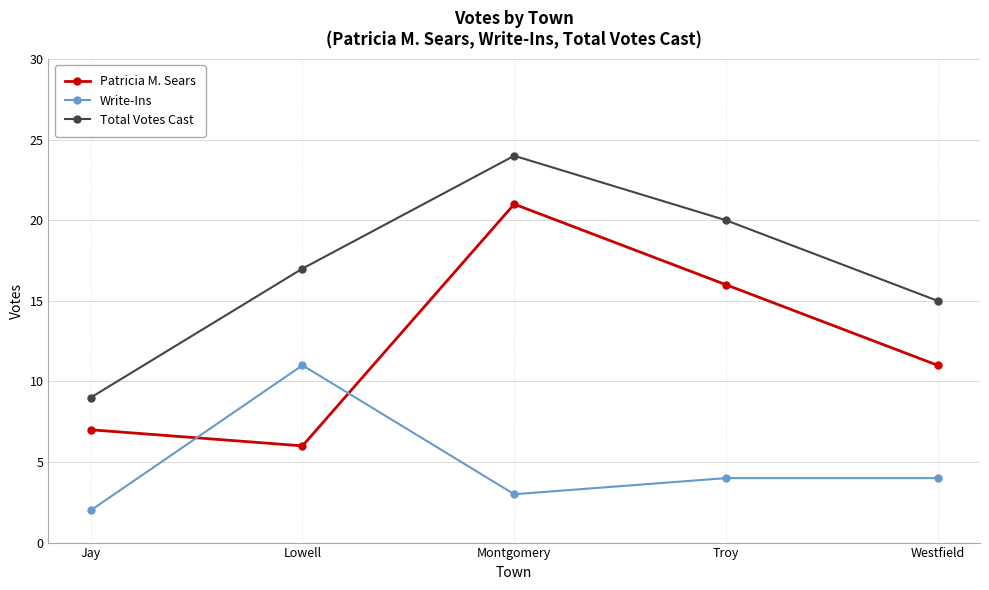

True or false: Patricia M. Sears and Total Votes Cast intersect in this chart.

False